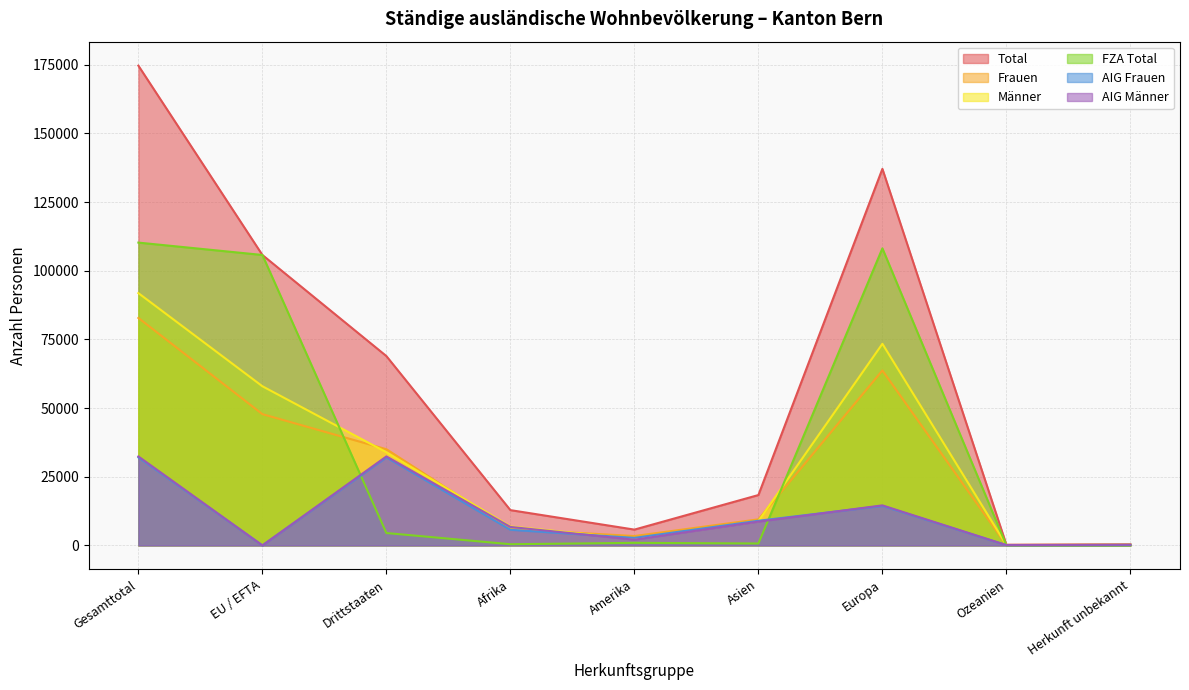

Which series has the largest total across all categories?

Total